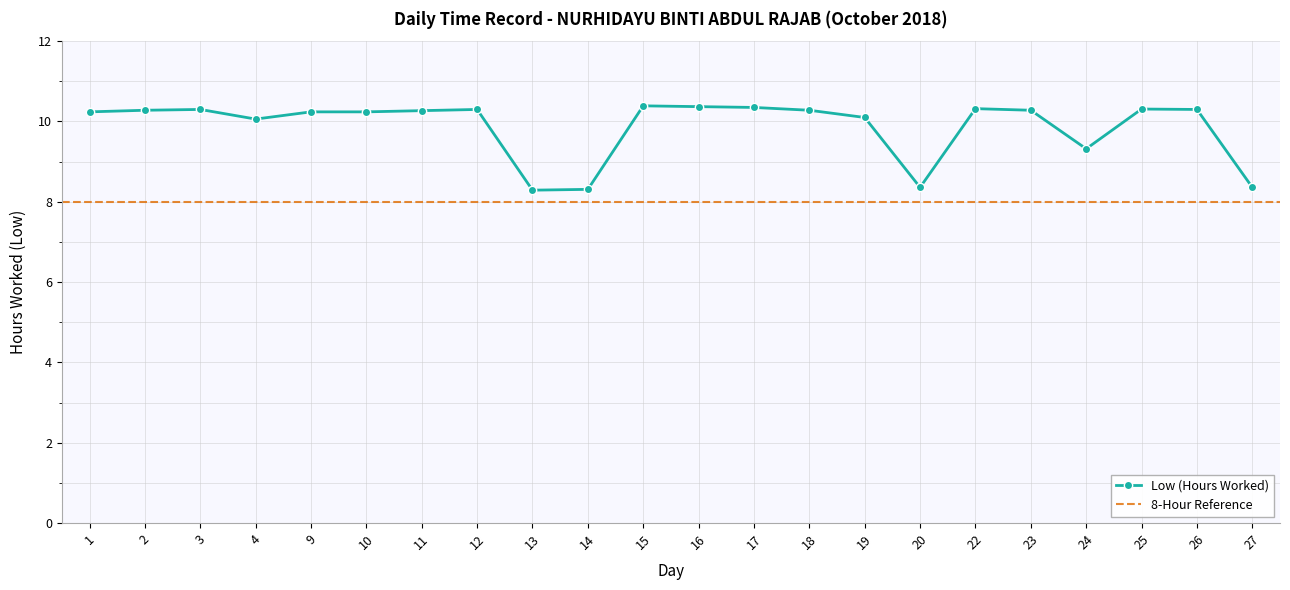

True or false: the data shows 2.1 at 4.

False